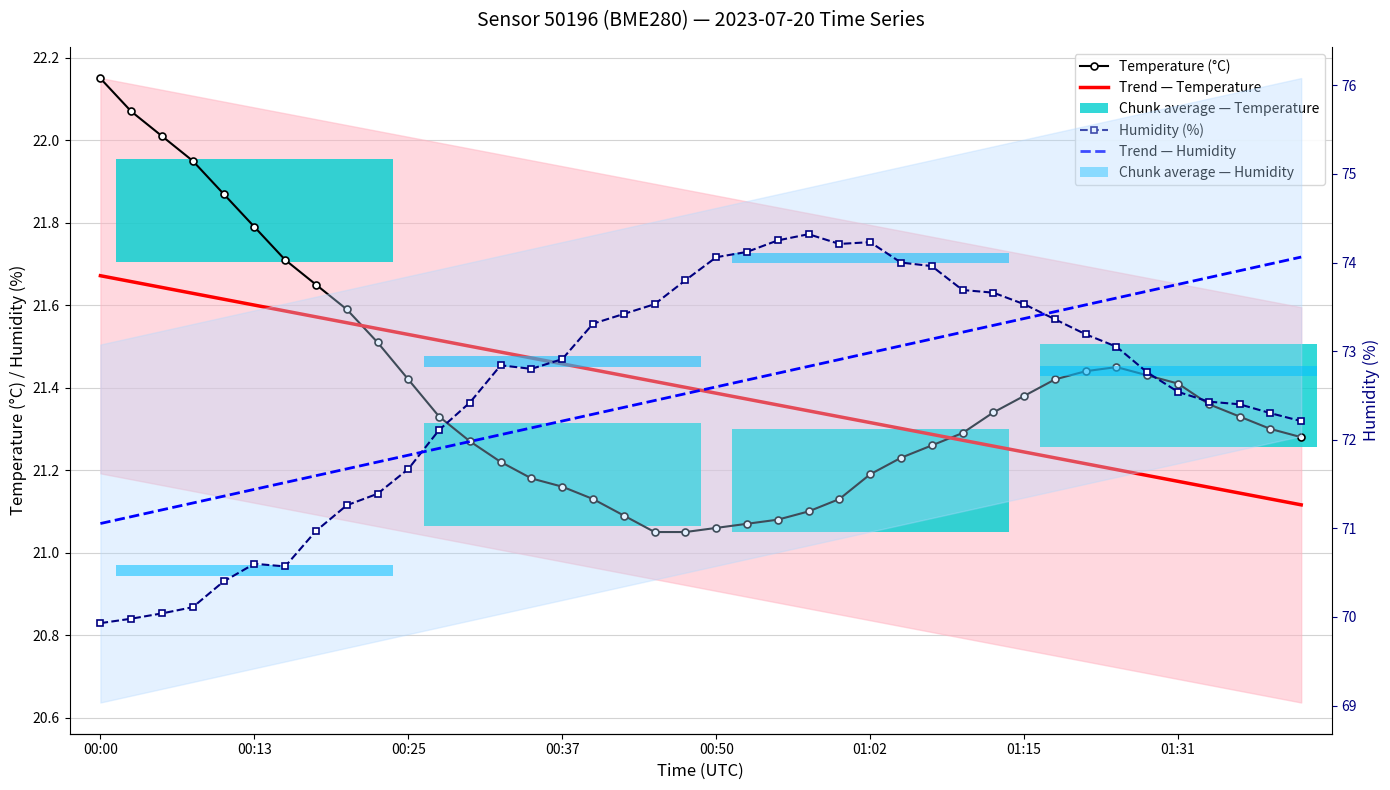

At which category is the sum across all series the highest?

01:02